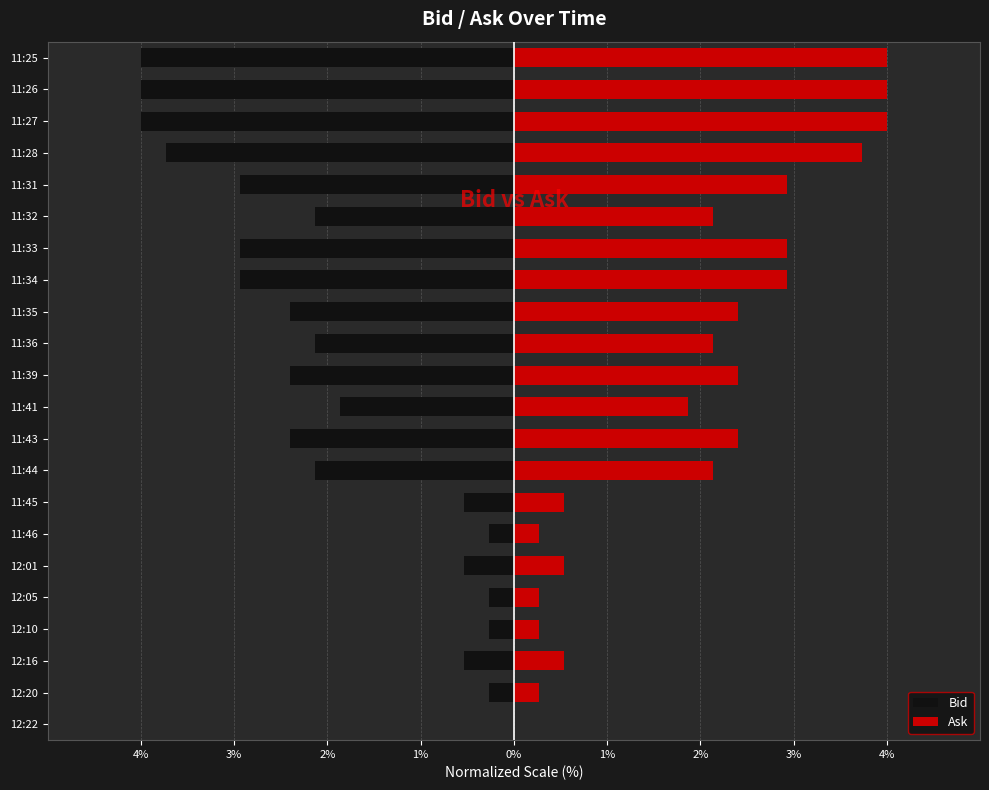

What are all the series names shown in the legend?

Bid, Ask